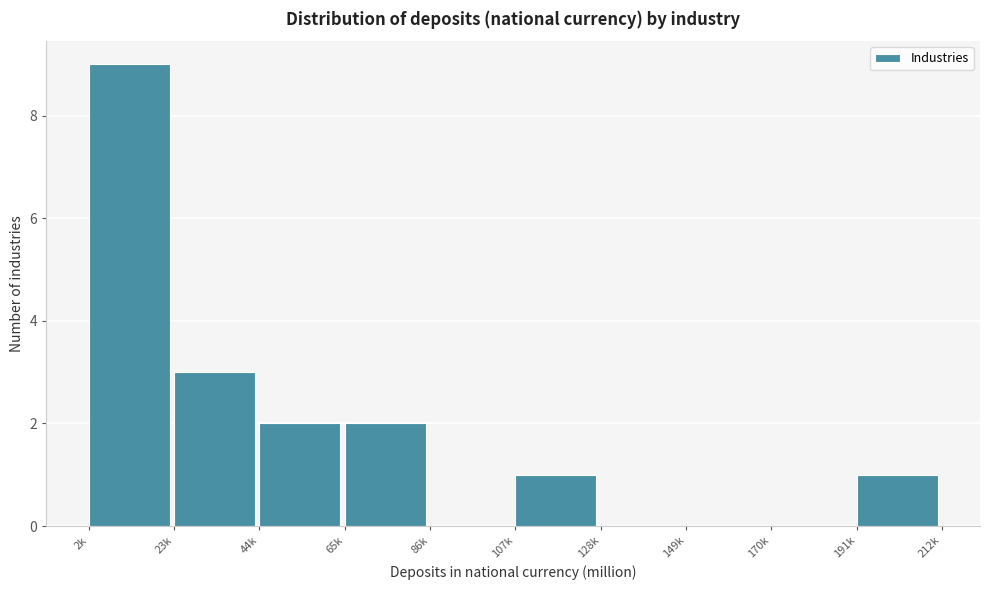

Reading left to right, extract all data points from this chart.

2k=9	23k=3	44k=2	65k=2	86k=0	107k=1	128k=0	149k=0	170k=0	191k=1